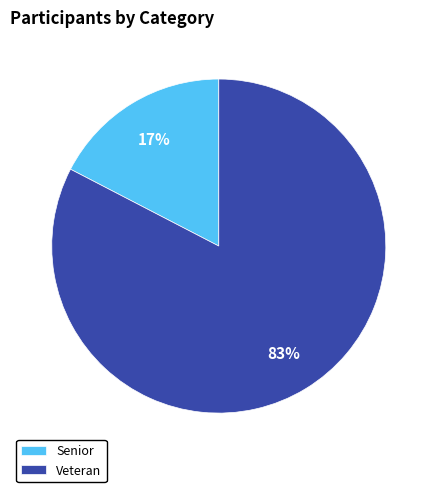

To the nearest percent, what is the combined percentage of Senior and Veteran?

100%